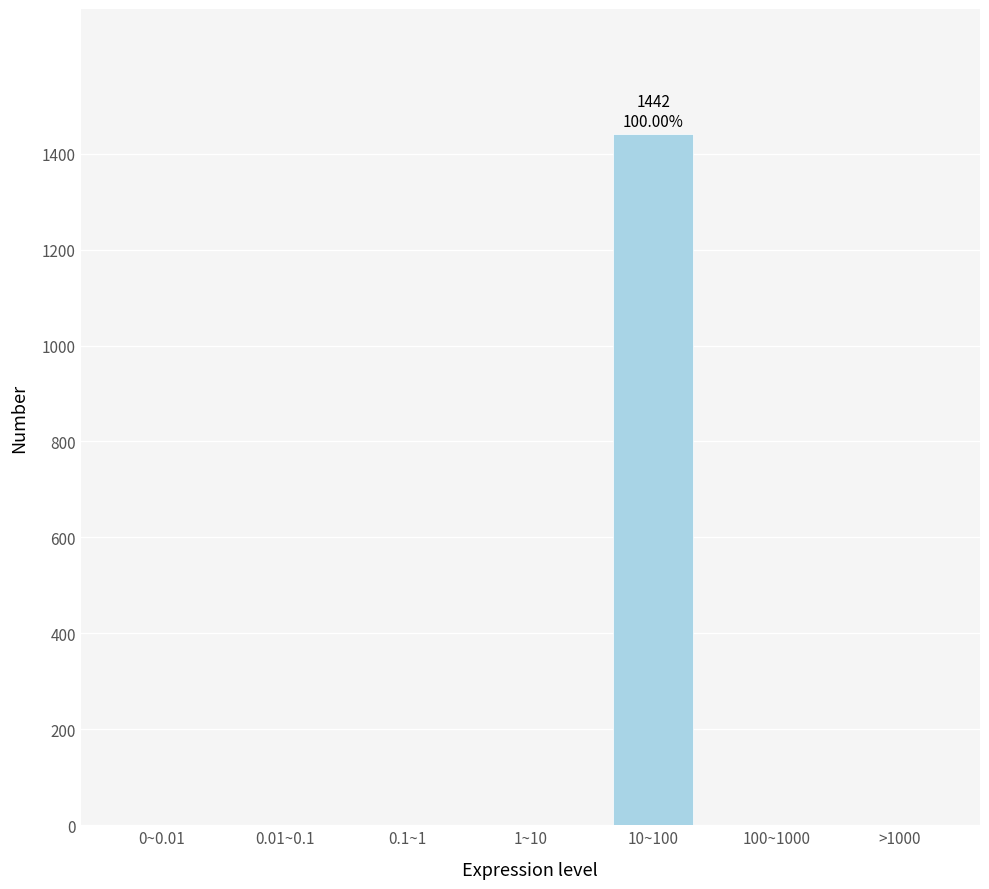

Reading right to left, list all the values displayed in this chart.

>1000=0	100~1000=0	10~100=1442	1~10=0	0.1~1=0	0.01~0.1=0	0~0.01=0